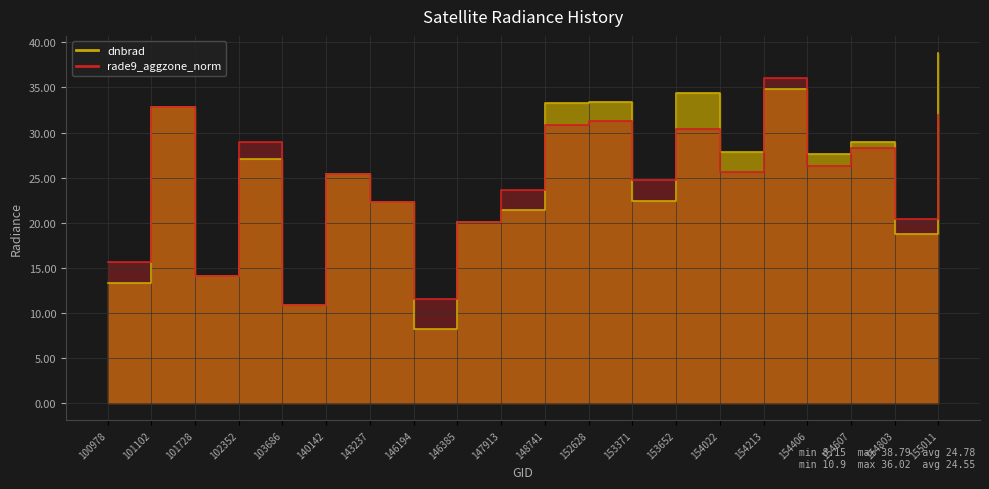

What is the average value of the dnbrad series?

24.8